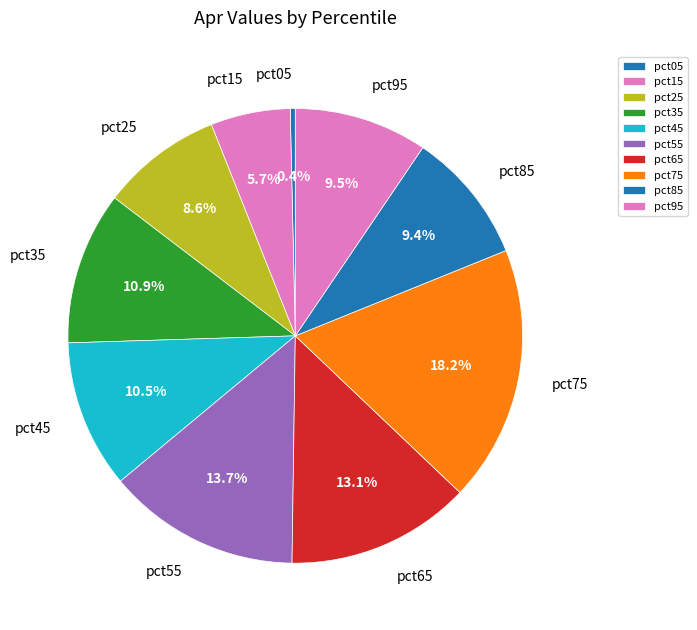

Is there a majority slice in this chart?

No